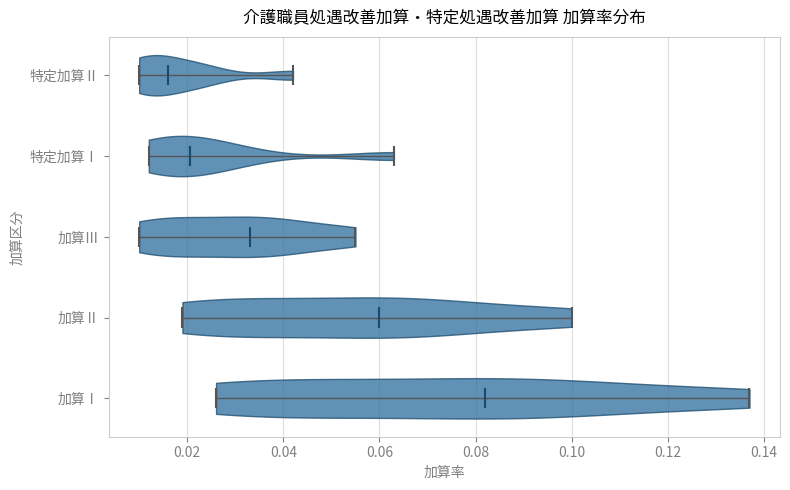

Which violin has the furthest to the left median line?

特定加算Ⅱ